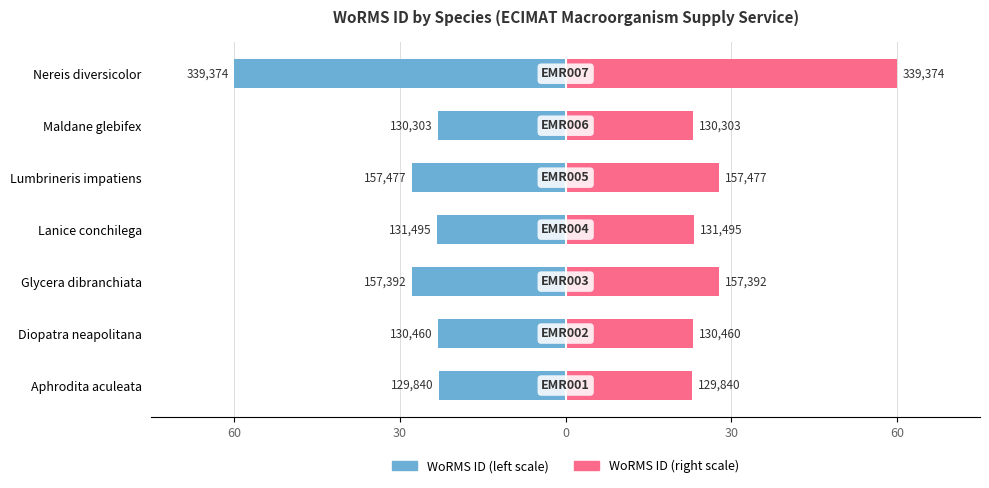

Which series changed the most between Aphrodita aculeata and Maldane glebifex?

WoRMS ID (left)